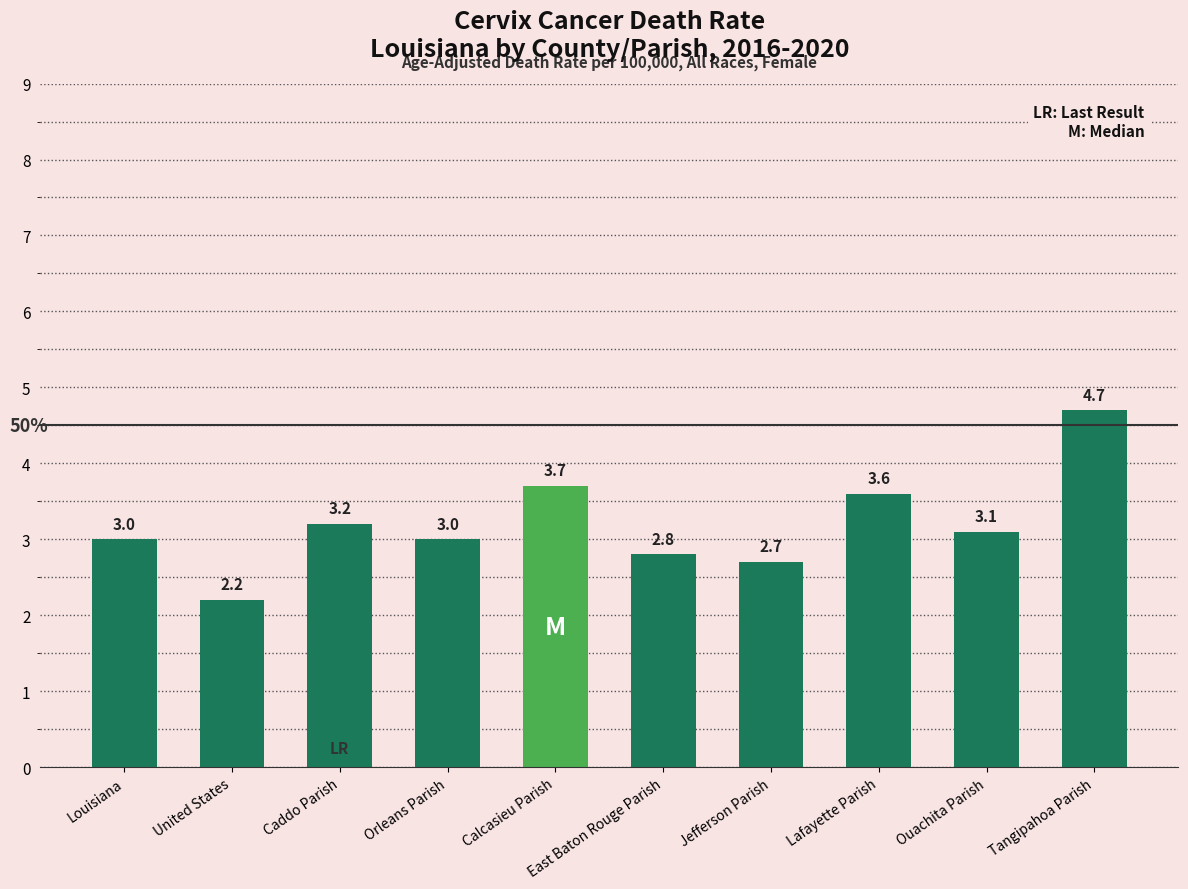

Are the bars grouped side by side (vs. stacked)?

No